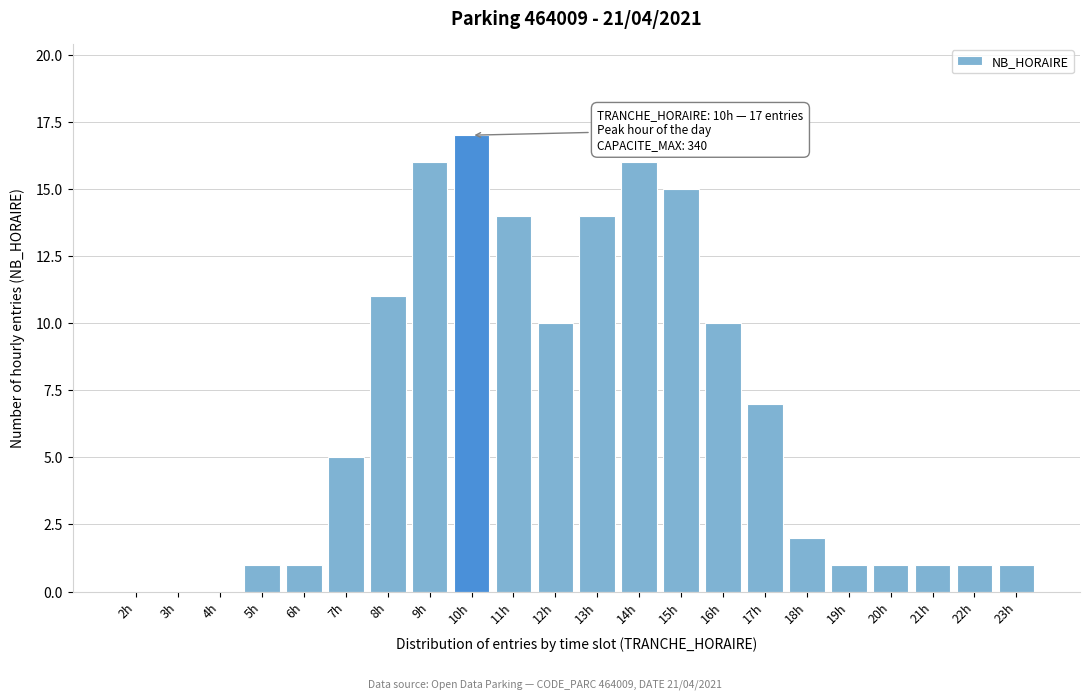

Reading left to right, list all the values displayed in this chart.

2h=0	3h=0	4h=0	5h=1	6h=1	7h=5	8h=11	9h=16	10h=17	11h=14	12h=10	13h=14	14h=16	15h=15	16h=10	17h=7	18h=2	19h=1	20h=1	21h=1	22h=1	23h=1